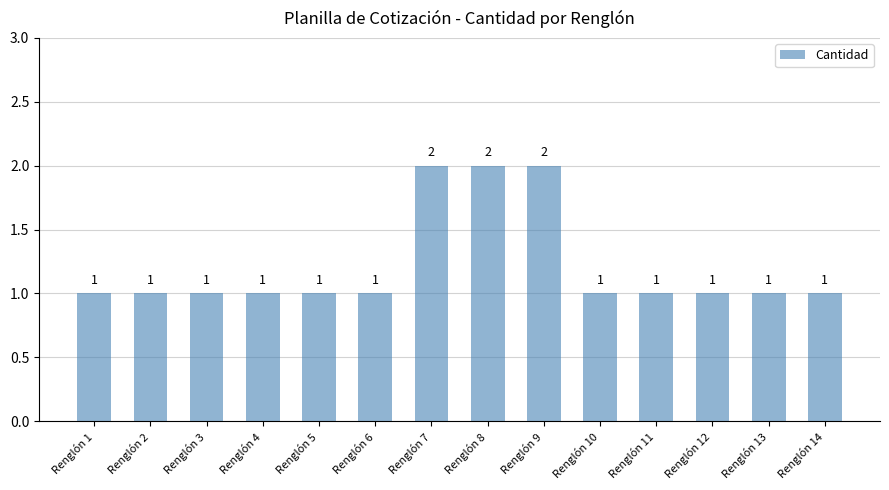

What is the average value?

1